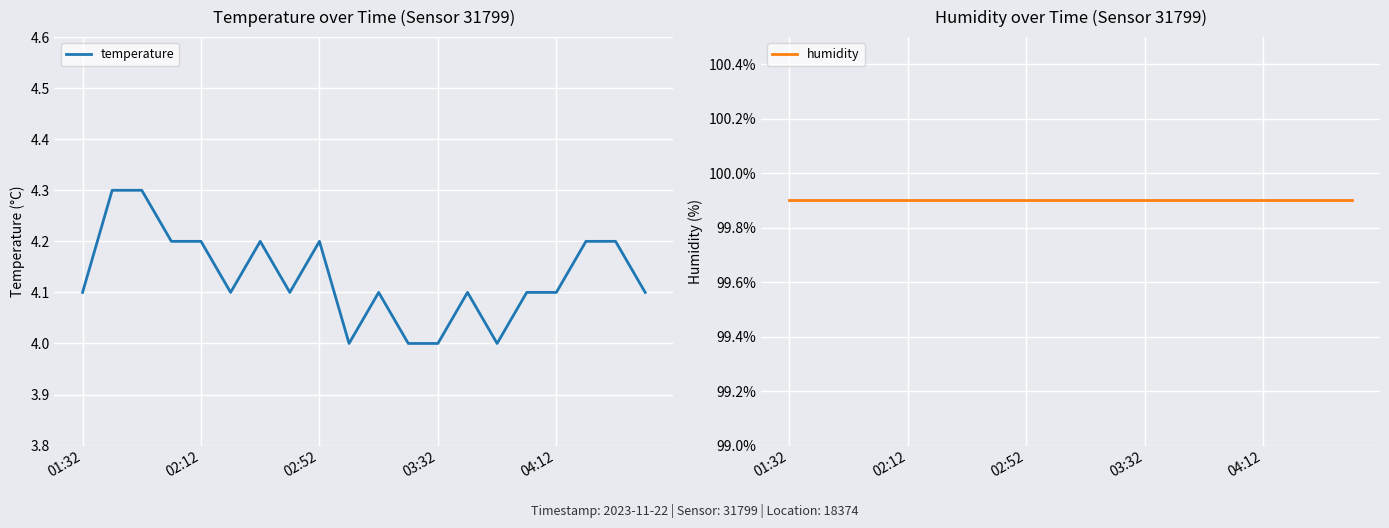

True or false: humidity has a value of 99.9 at 11.

True